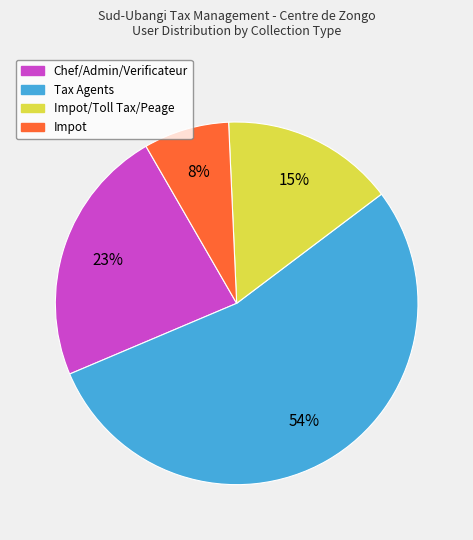

How many segments does this pie chart have?

4